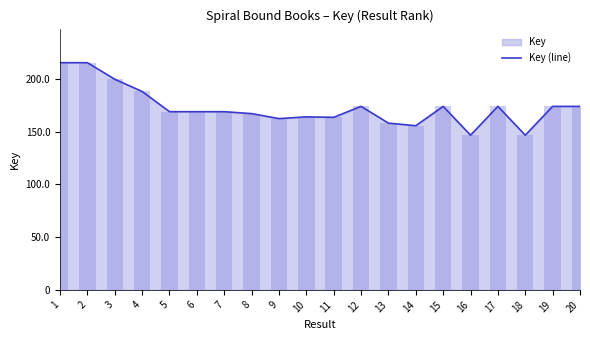

Which label corresponds to the largest value in the chart?

1